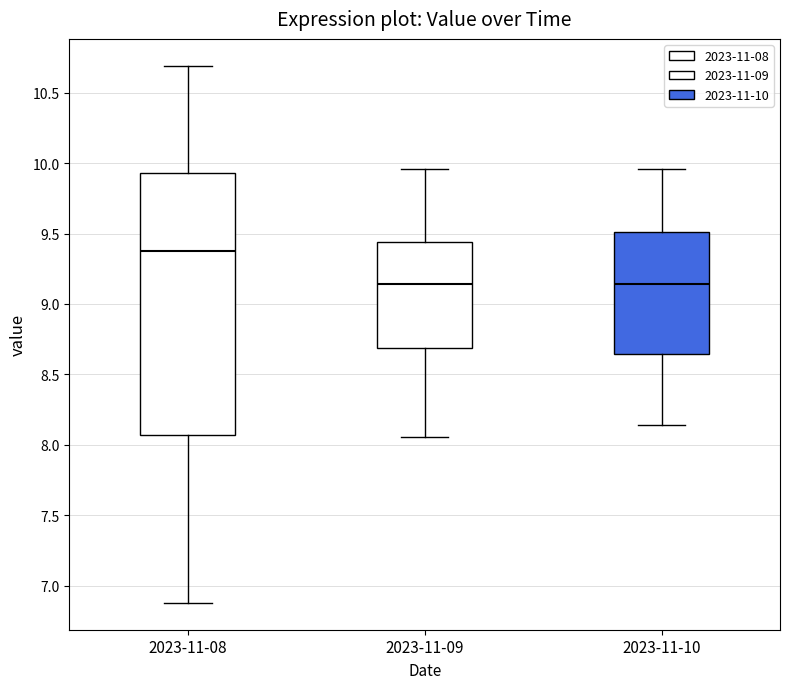

Reading left to right, read every box against the y-axis: the position of its median line, the range the box covers, and the ends of its whiskers. The values are not printed on the chart, so give them approximately, as read against the axis.

2023-11-08: median 9.40, box 8.05 to 9.95, whiskers 6.90 to 10.70
2023-11-09: median 9.15, box 8.70 to 9.45, whiskers 8.05 to 9.95
2023-11-10: median 9.15, box 8.65 to 9.50, whiskers 8.15 to 9.95